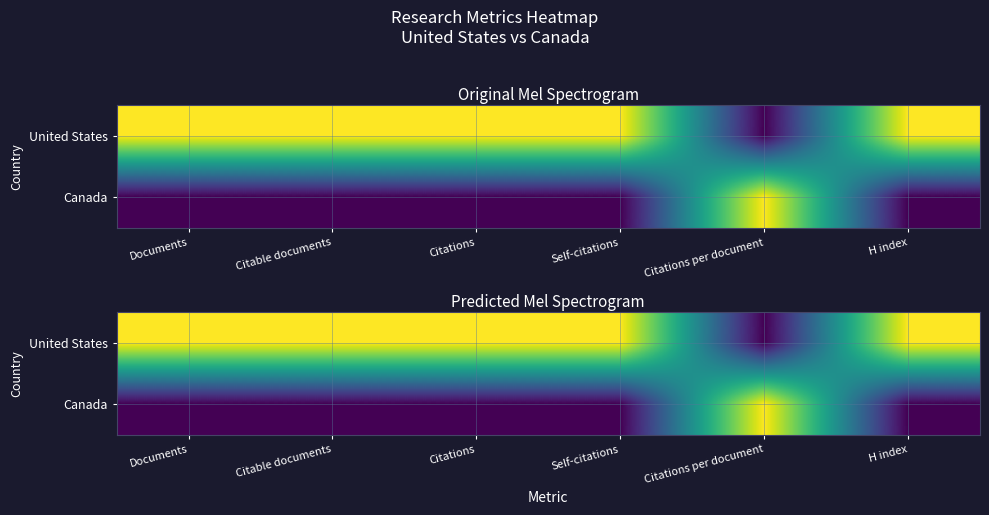

Which has a higher value, Citations or Self-citations?

Citations